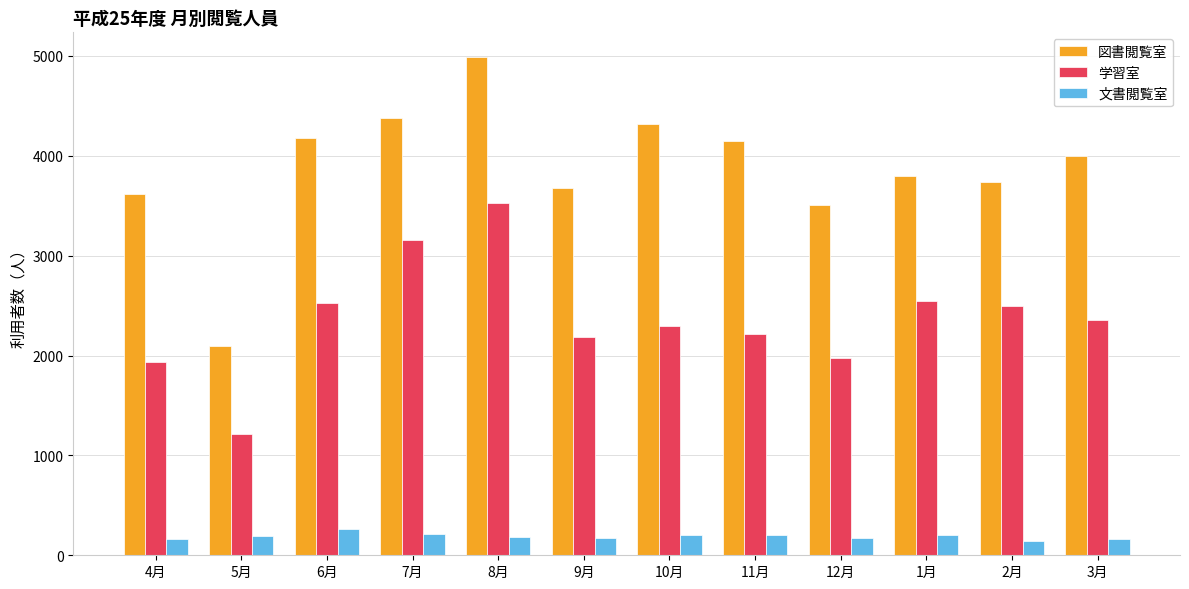

What is the greatest value displayed?

4986